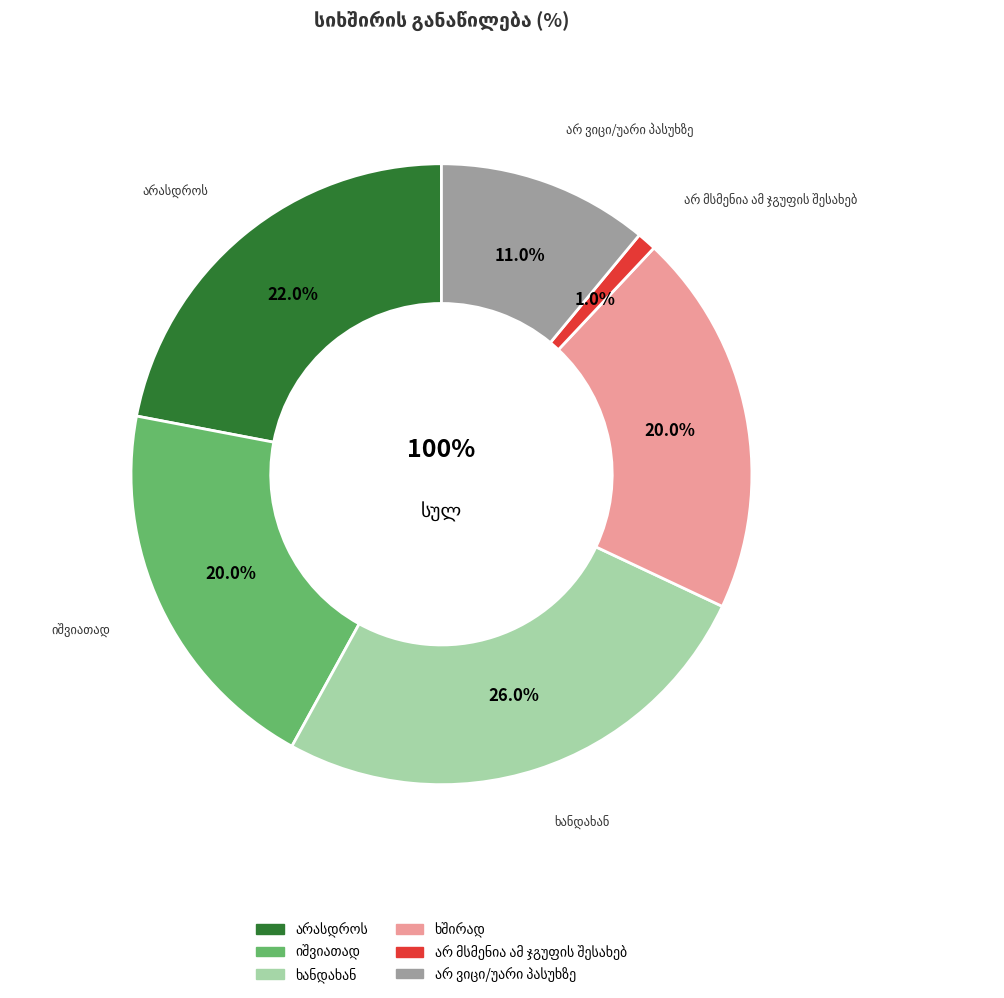

To the nearest percent, what is the difference between the ხშირად and არ მსმენია ამ ჯგუფის შესახებ slice percentages?

19%